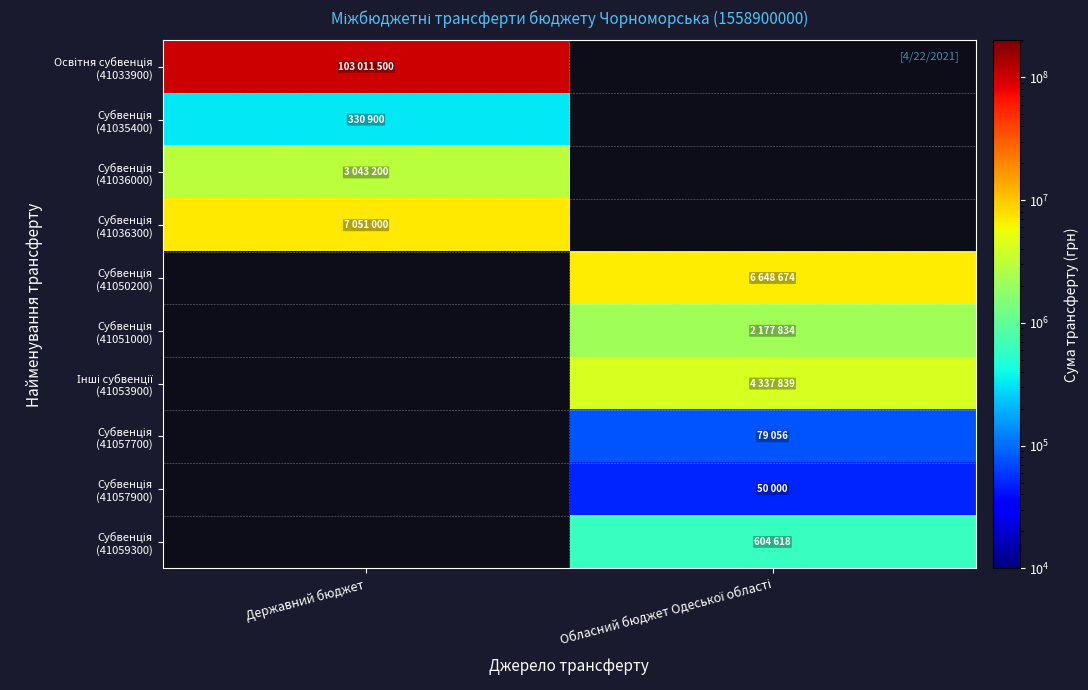

How many values in Інші субвенції (41053900) are above zero?

1